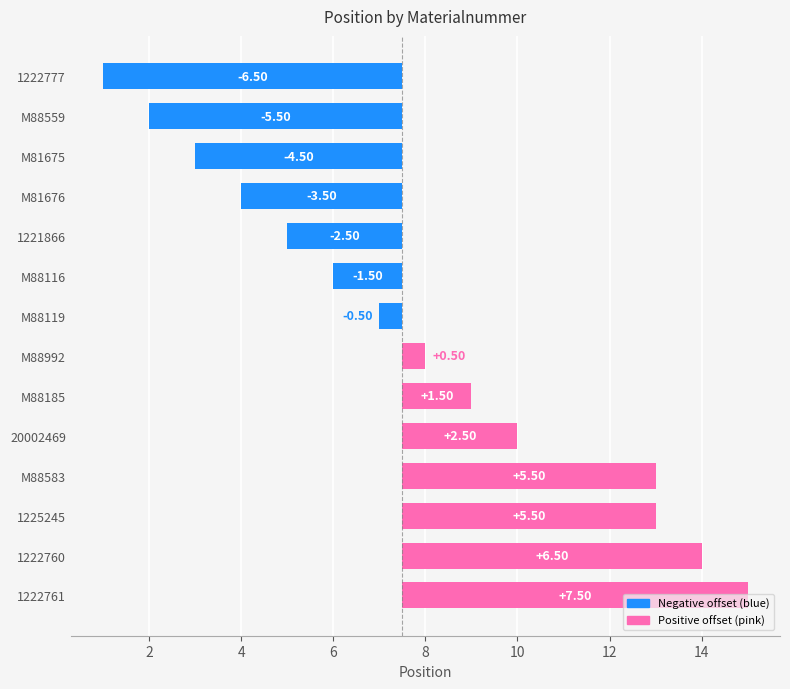

How many categories are shown in the chart?

14